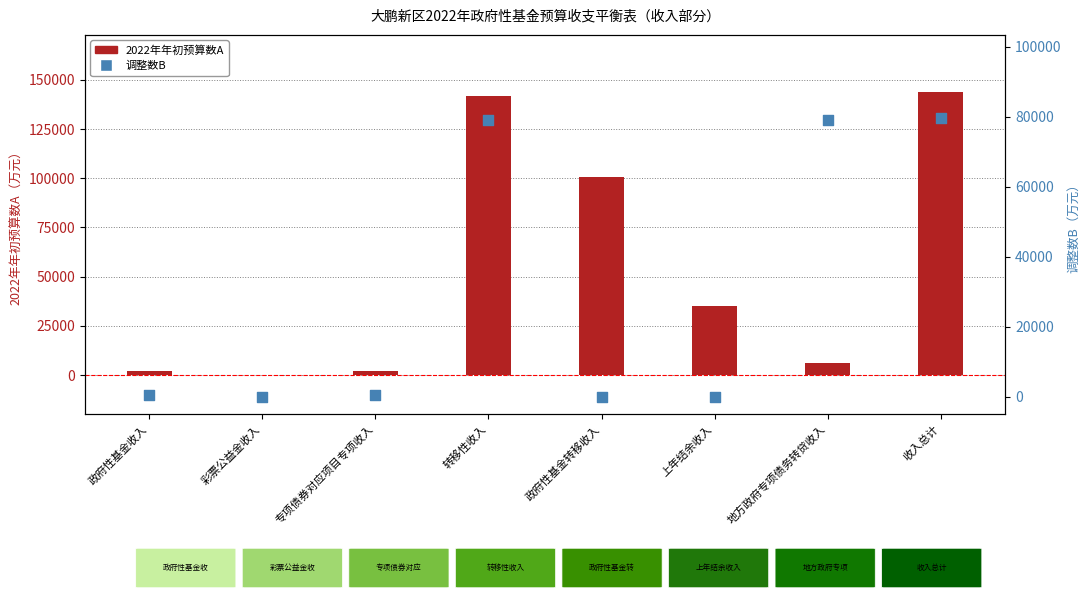

Which series has the widest spread of Y values?

2022年年初预算数A